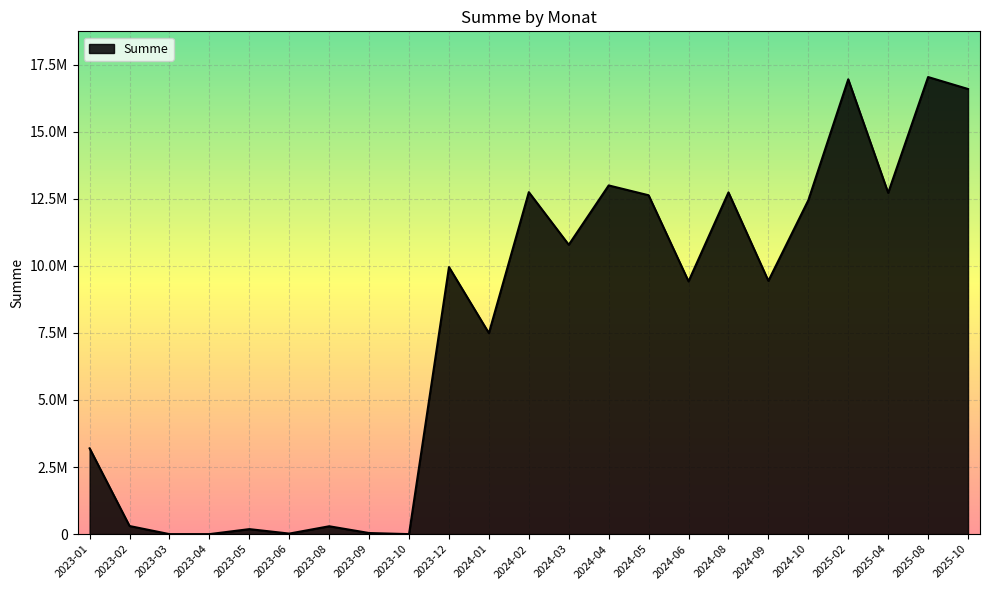

What is the sum of the values at 2024-03 and 2025-04?

23505000.0